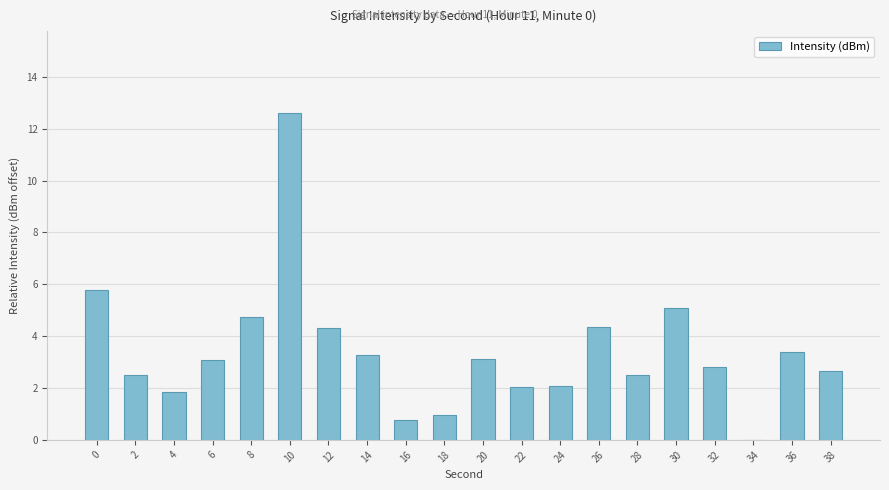

What is the difference between the values at 26 and 38?

1.7